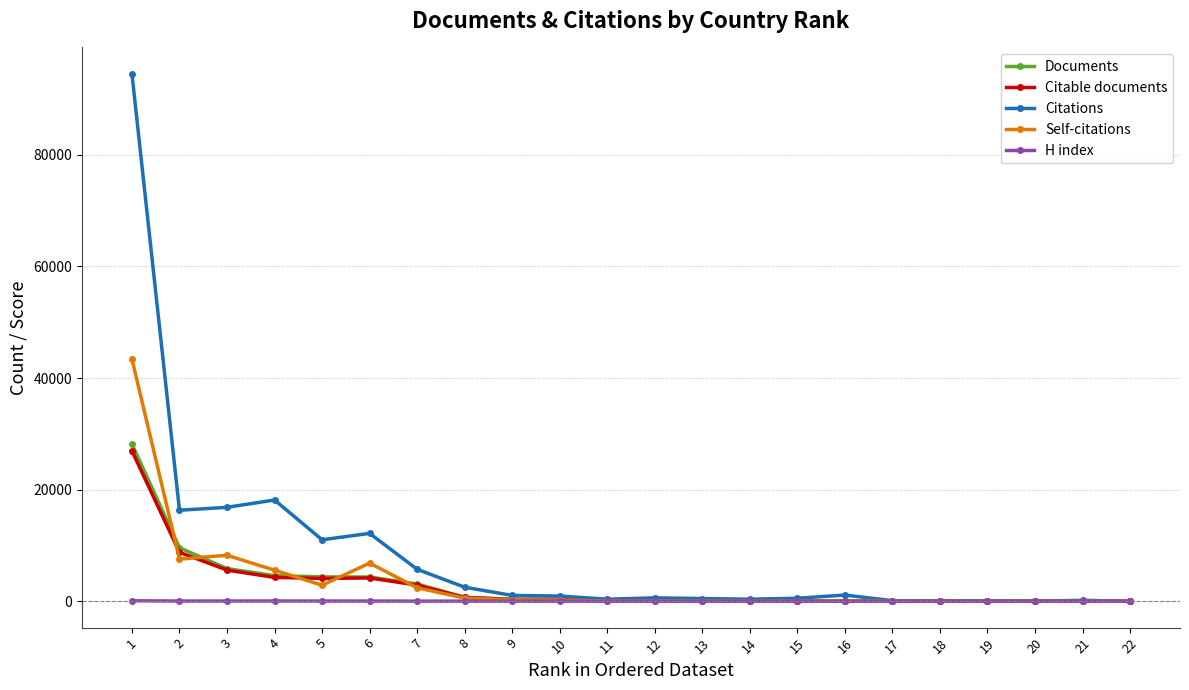

What is the difference between the maximum and minimum values in the H index series?

85